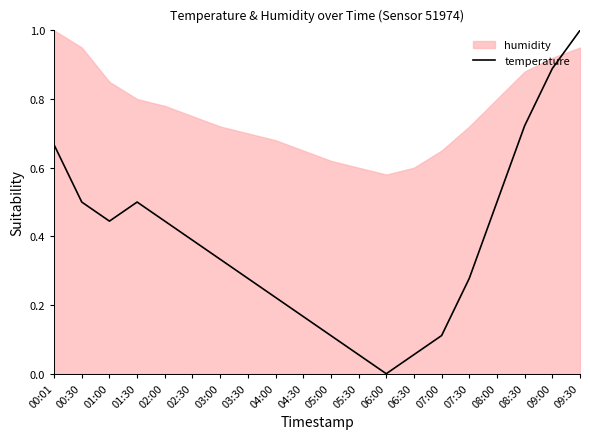

Is it true that the value at 03:30 is 0.3?

True